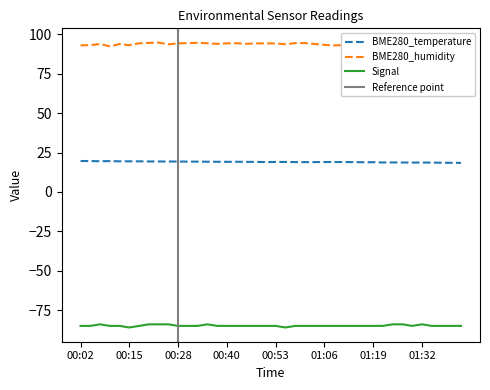

What is the minimum value shown in the chart?

-86.0